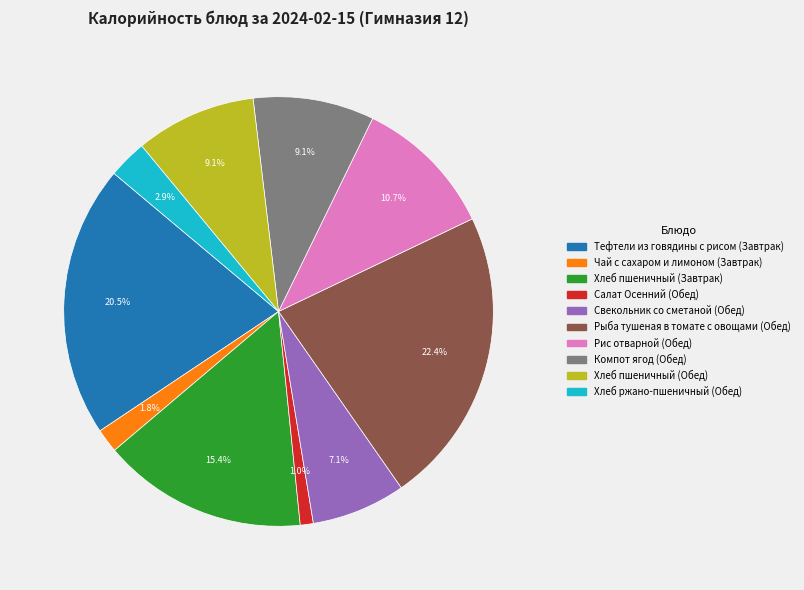

Does Компот ягод (Обед) represent more than half of the total?

No